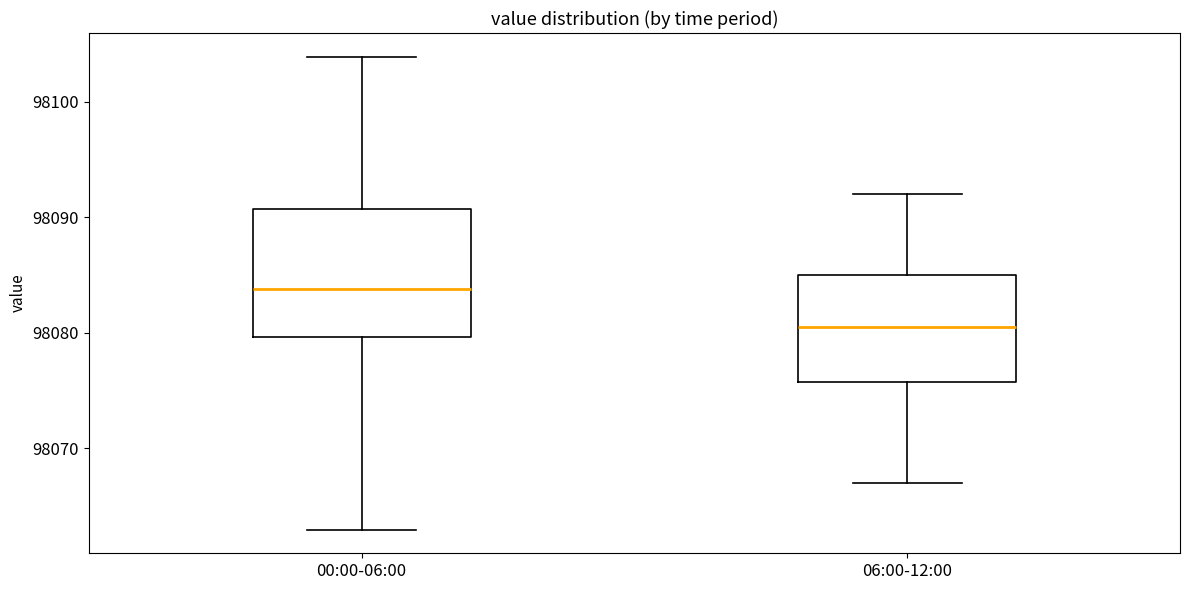

Reading left to right, transcribe this box plot: for each box, give where its median line is, the range the box spans, and where its two whiskers end, as read against the y-axis. The values are not printed on the chart, so give them approximately, as read against the axis.

00:00-06:00: median 98084, box 98080 to 98091, whiskers 98063 to 98104
06:00-12:00: median 98081, box 98076 to 98085, whiskers 98067 to 98092